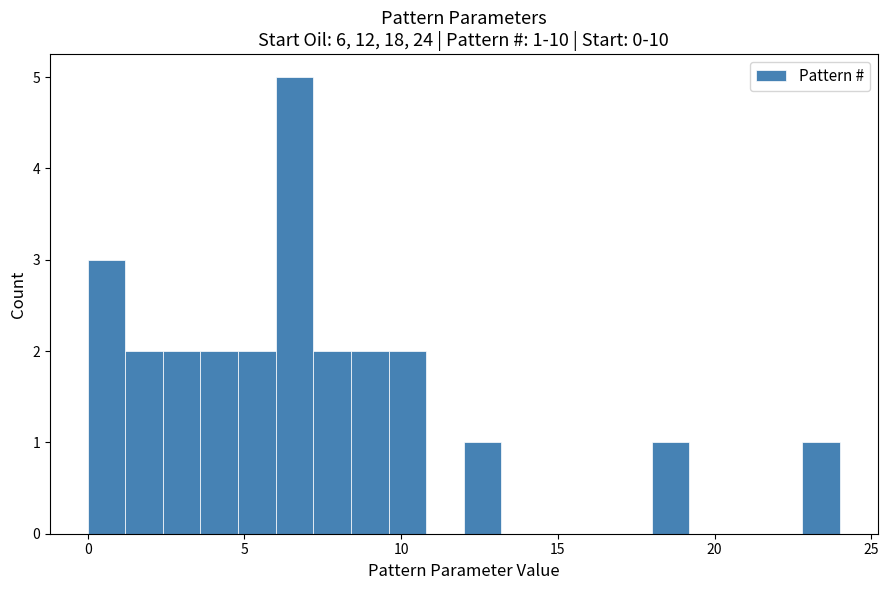

Read against the x-axis, roughly where is the centre of the tallest bar?

6.5